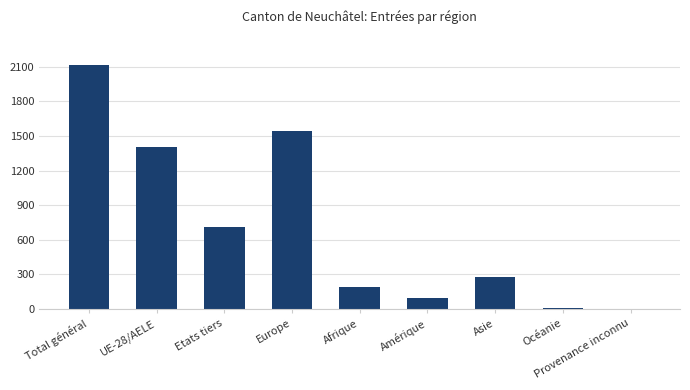

What is the greatest value displayed?

2114